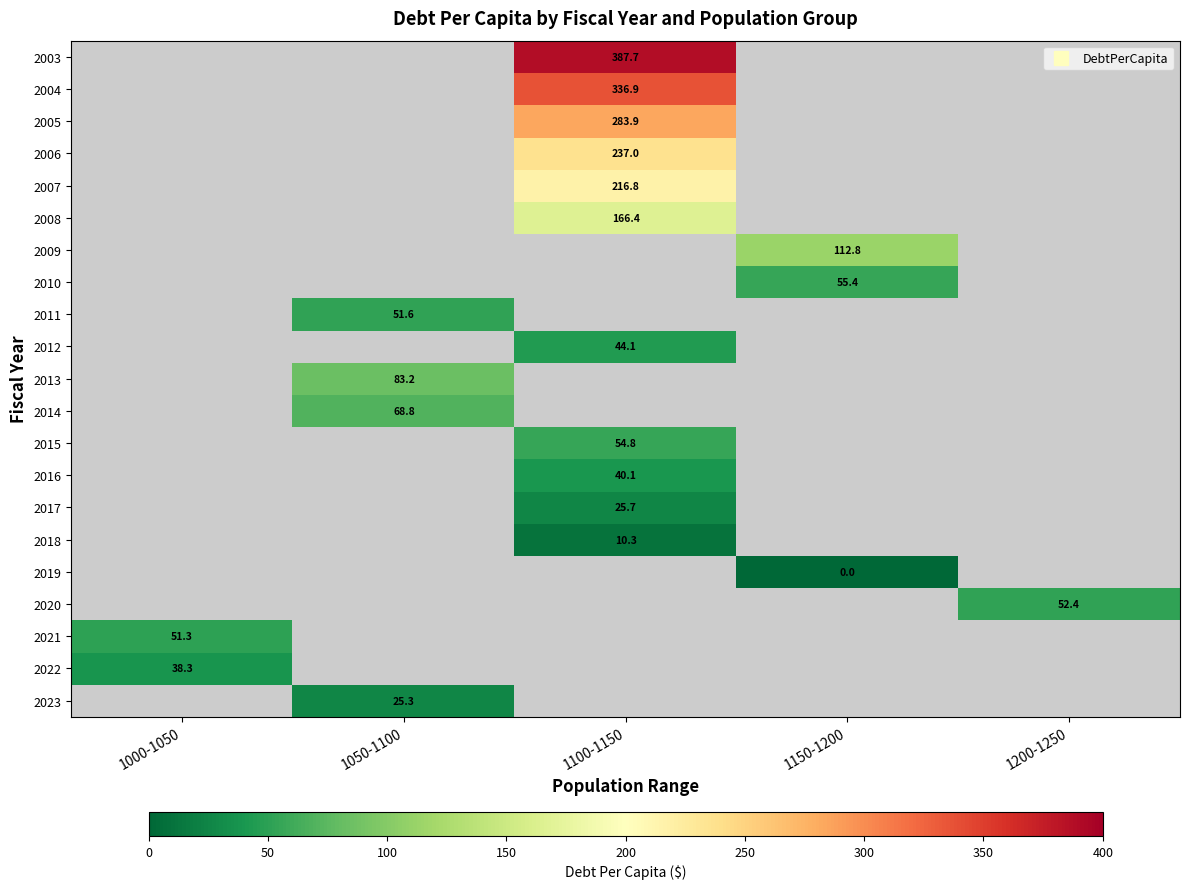

At which label does 2005 first exceed 283?

1100-1150